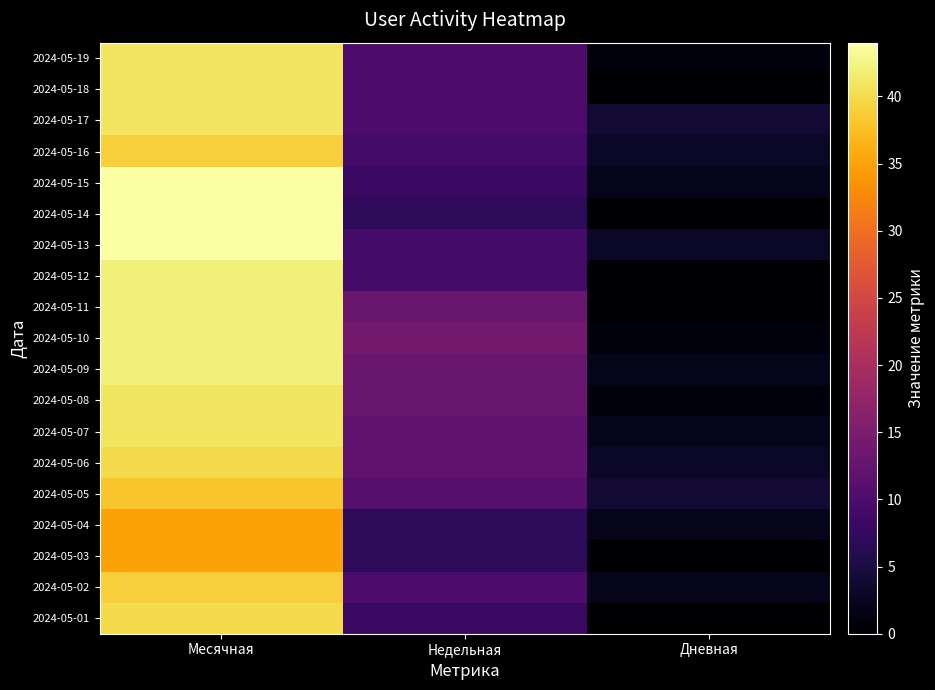

Reading left to right, what are all the values shown in this chart?

2024-05-19: Месячная=41	Недельная=10	Дневная=1
2024-05-18: Месячная=41	Недельная=10	Дневная=0
2024-05-17: Месячная=41	Недельная=10	Дневная=4
2024-05-16: Месячная=39	Недельная=9	Дневная=3
2024-05-15: Месячная=44	Недельная=8	Дневная=2
2024-05-14: Месячная=44	Недельная=7	Дневная=0
2024-05-13: Месячная=44	Недельная=9	Дневная=3
2024-05-12: Месячная=42	Недельная=9	Дневная=0
2024-05-11: Месячная=42	Недельная=13	Дневная=0
2024-05-10: Месячная=42	Недельная=14	Дневная=1
2024-05-09: Месячная=42	Недельная=13	Дневная=2
2024-05-08: Месячная=41	Недельная=13	Дневная=1
2024-05-07: Месячная=41	Недельная=12	Дневная=2
2024-05-06: Месячная=40	Недельная=12	Дневная=3
2024-05-05: Месячная=38	Недельная=11	Дневная=4
2024-05-04: Месячная=35	Недельная=7	Дневная=2
2024-05-03: Месячная=35	Недельная=7	Дневная=0
2024-05-02: Месячная=39	Недельная=10	Дневная=2
2024-05-01: Месячная=40	Недельная=8	Дневная=0